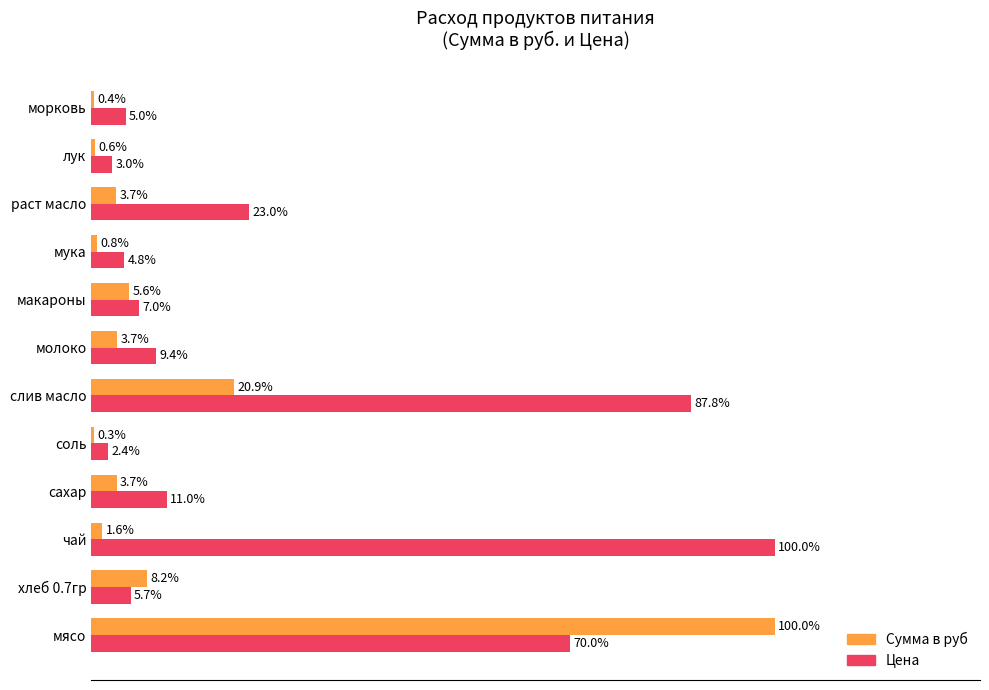

Between раст масло and лук, which series saw the biggest shift?

Цена